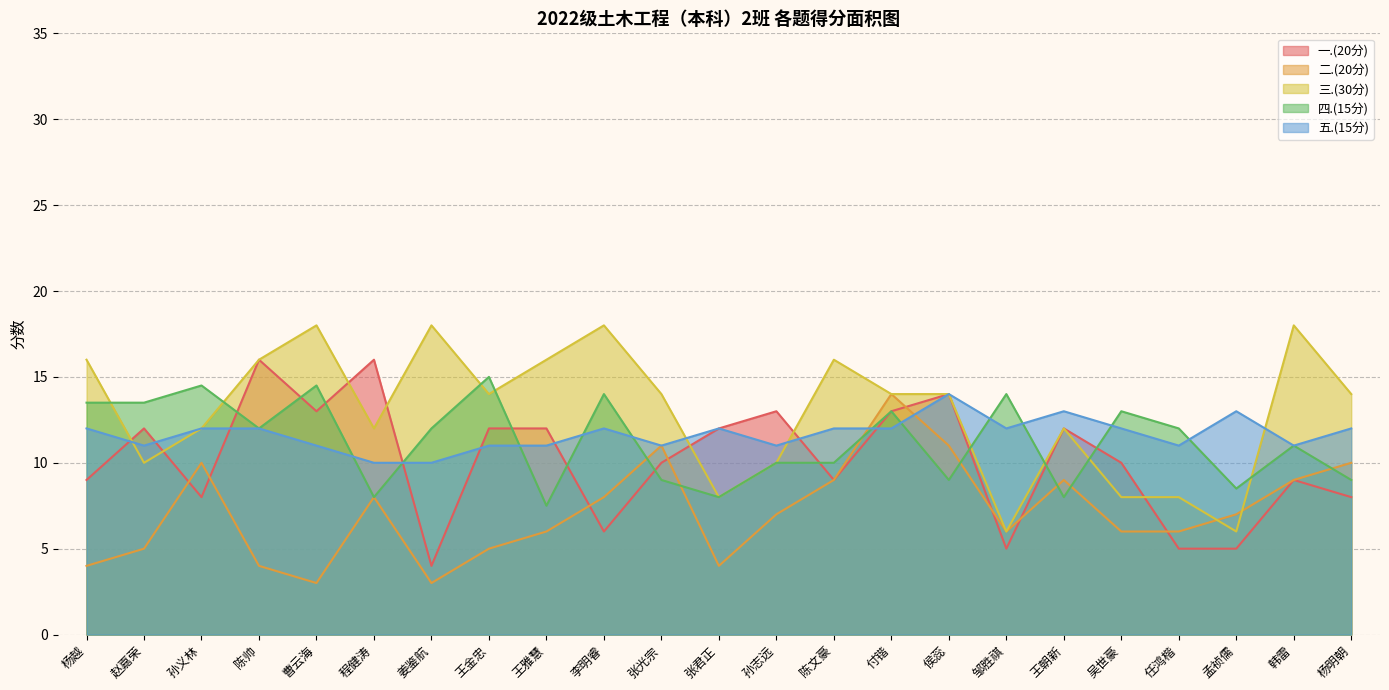

True or false: 五.(15分) has more than 1 points higher than both neighbors.

True